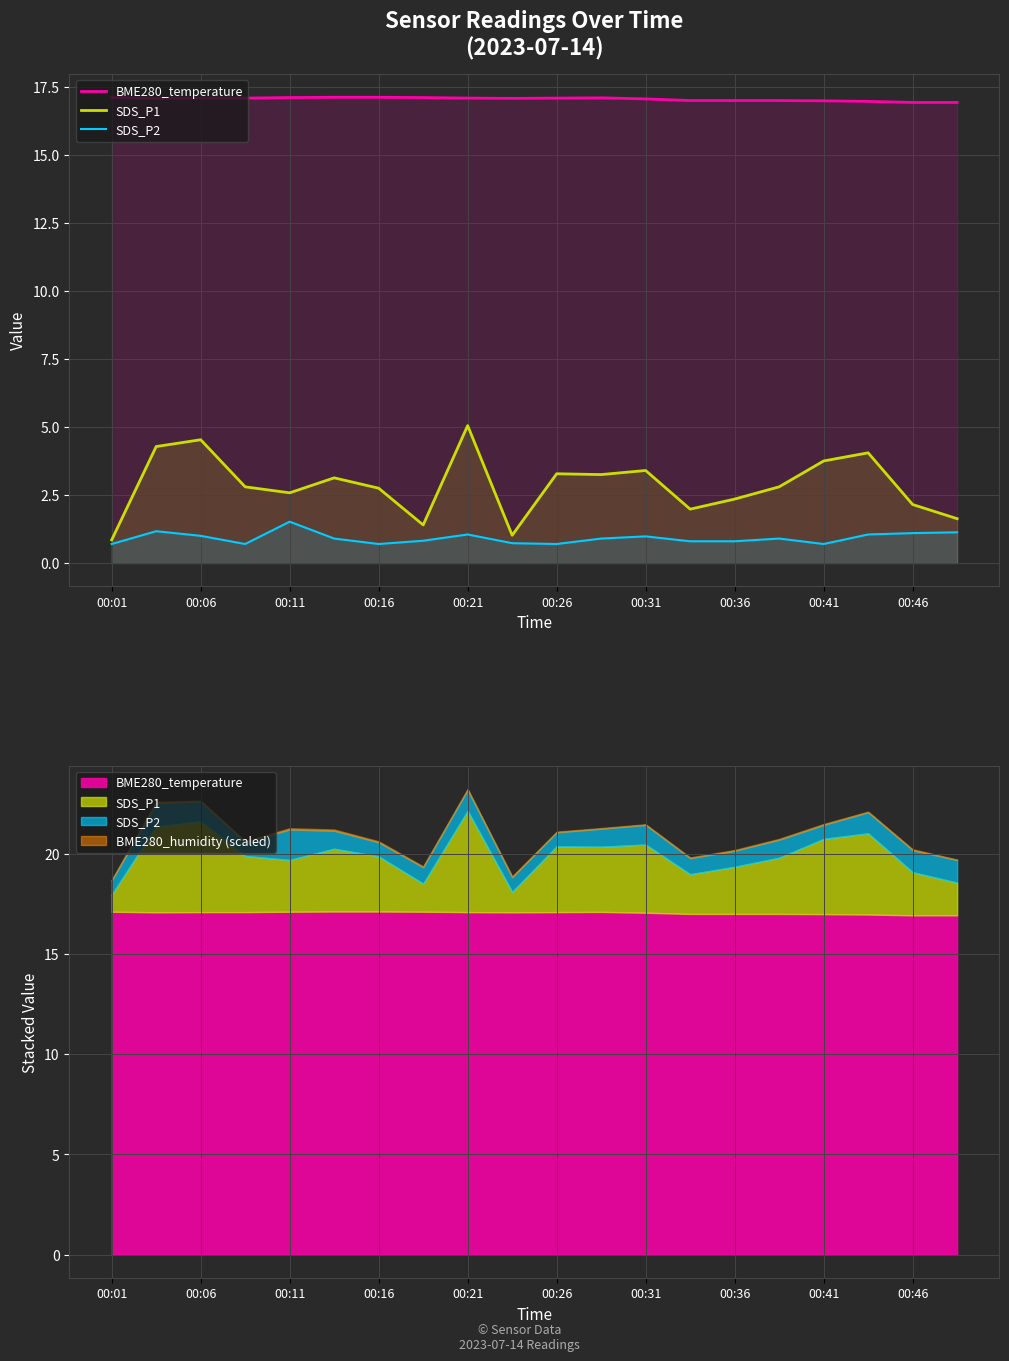

What value does the BME280_temperature series have at 00:36?

17.1